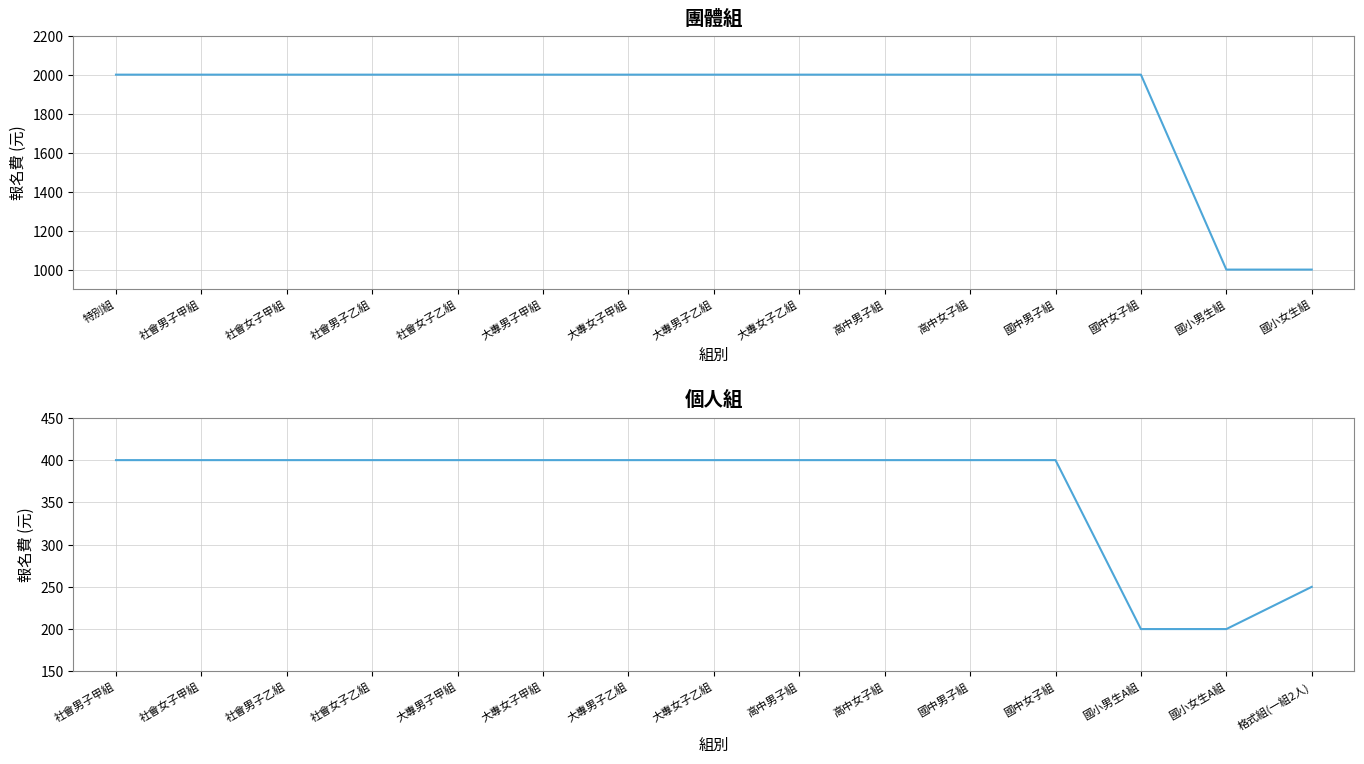

What is the sum of the 團體報名費 values at 國小女生組 and 社會男子甲組?

3000